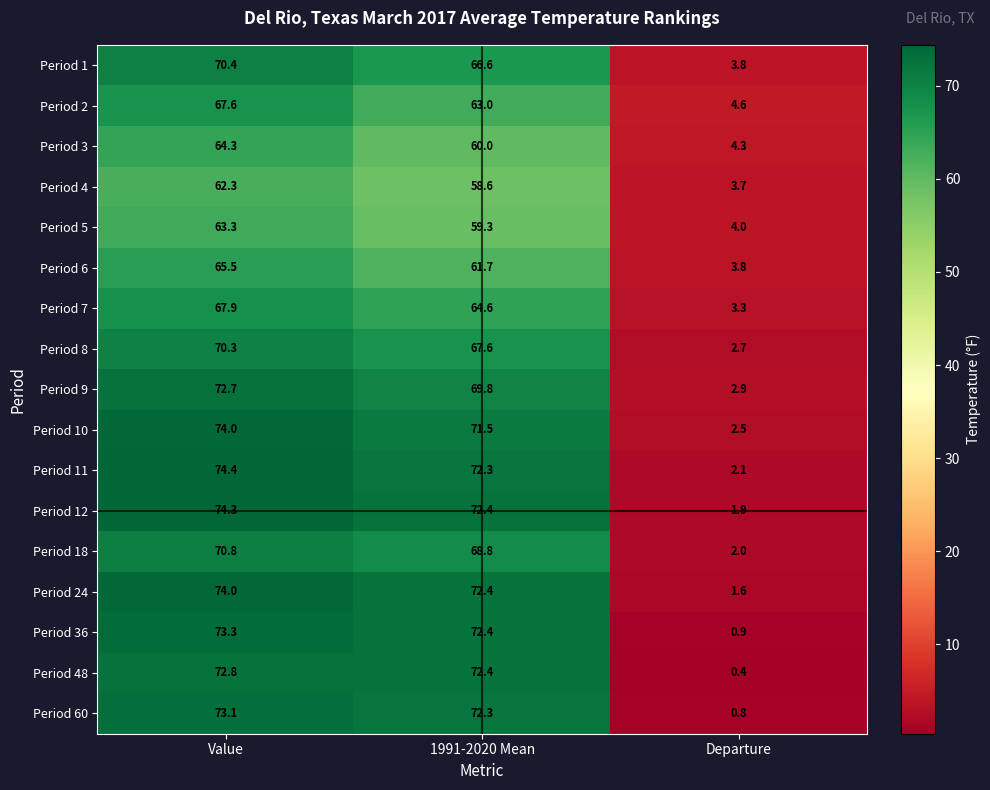

At which category is the sum across all series the highest?

Value